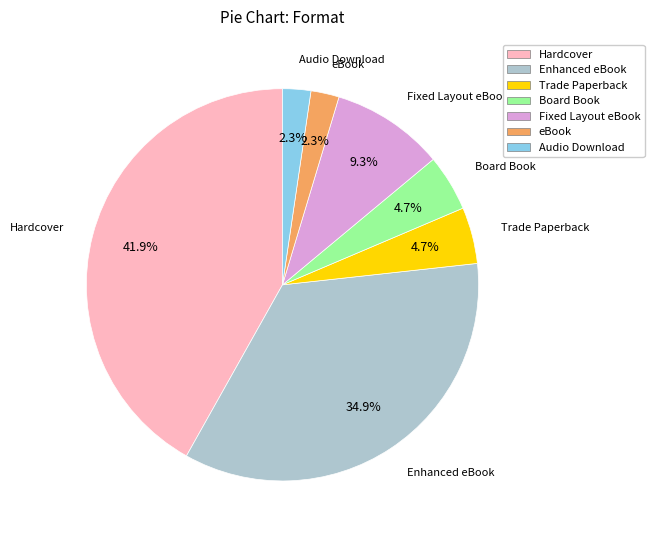

Is Enhanced eBook the majority of the pie?

No